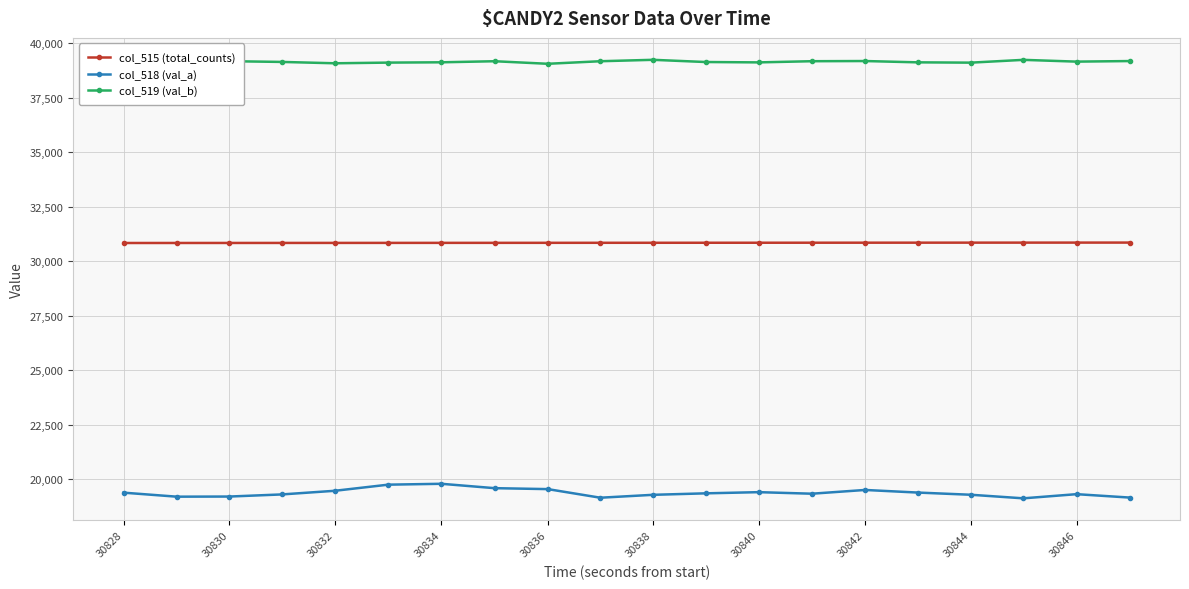

What is the sum of all col_519 (val_b) values?

782766